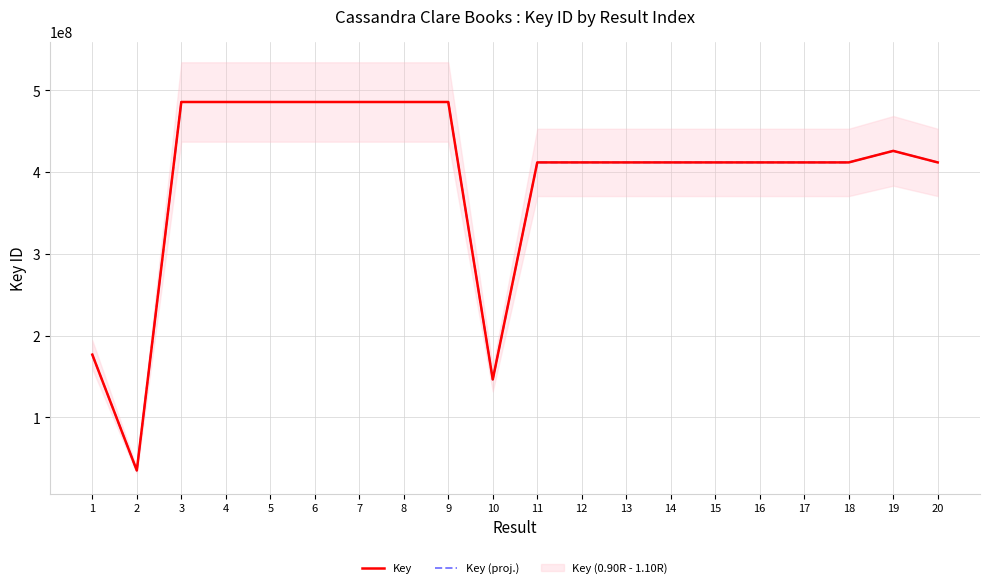

At how many categories does at least one series exceed 390595136?

17